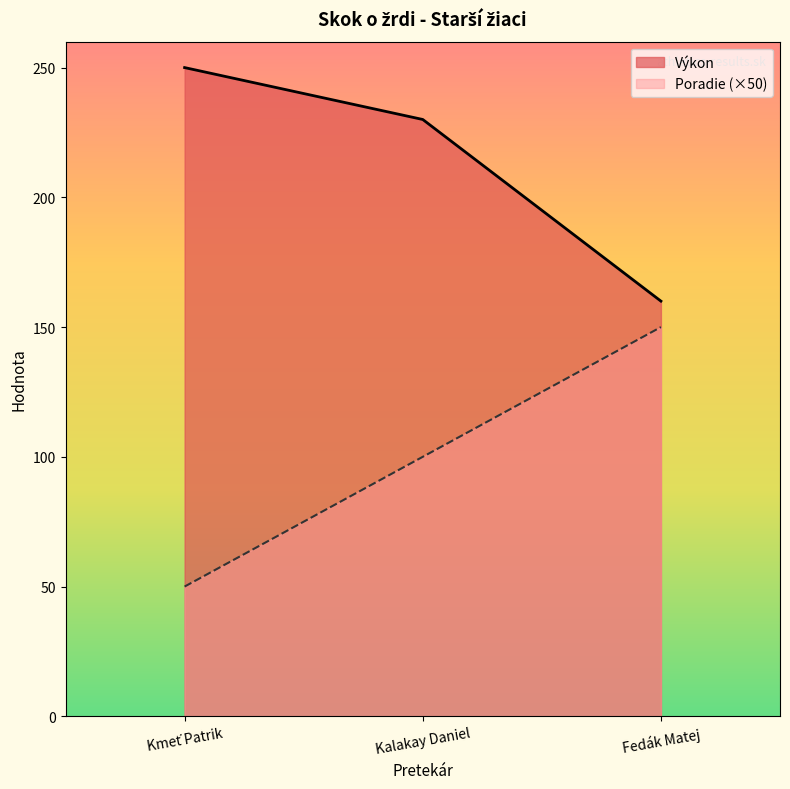

At how many categories does at least one series exceed 86?

3